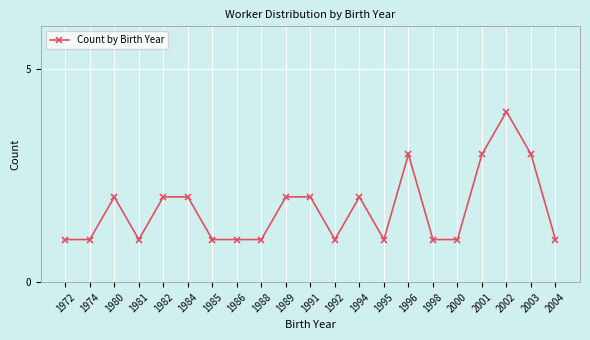

True or false: the data has more than 2 interior local peaks.

True